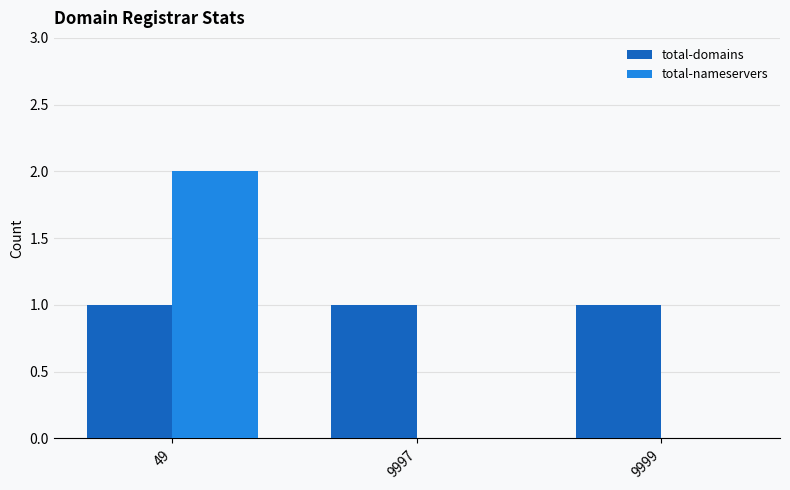

The value of total-nameservers at 49 is 2. True or false?

True